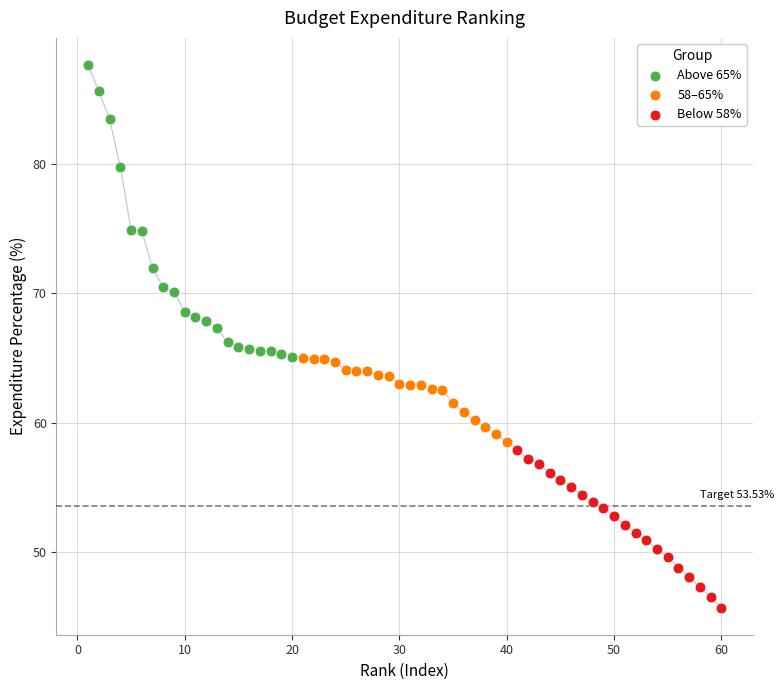

Which series contains the lowest Y value?

Below 58%